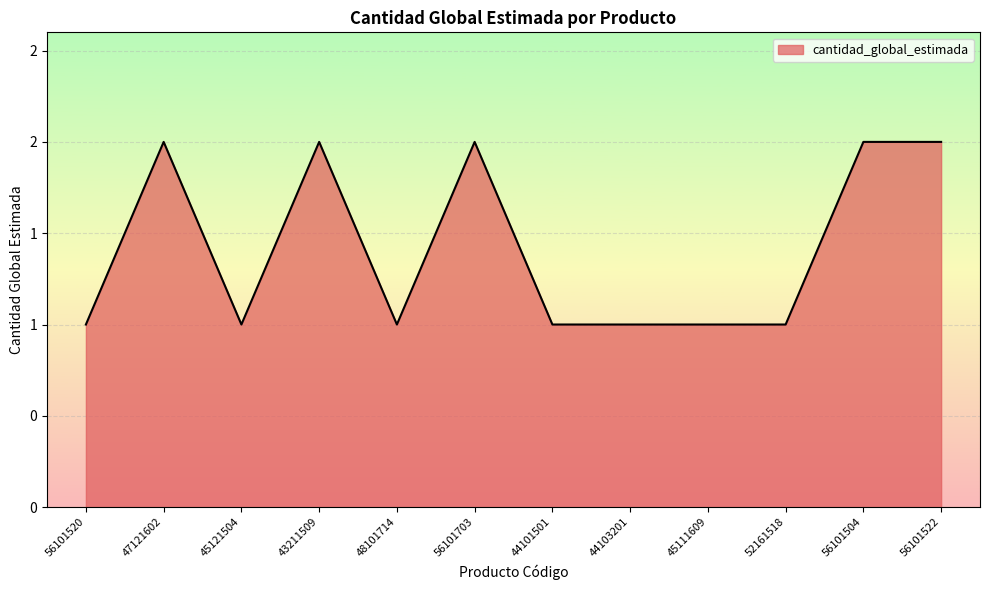

Is this an area chart (filled region under the line)?

Yes